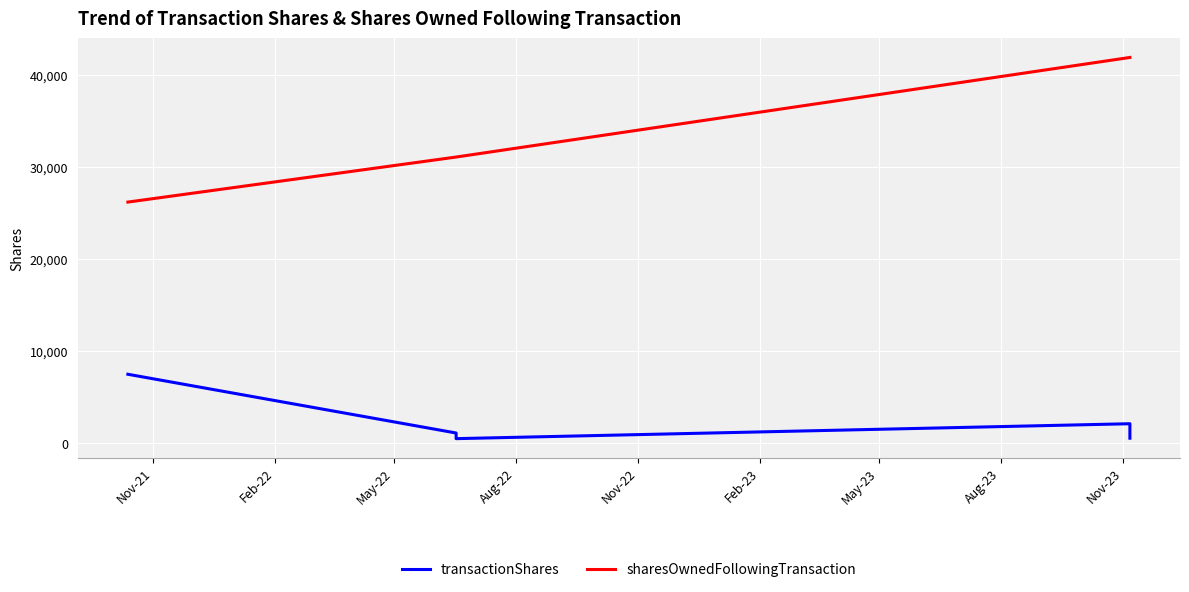

Where does the transactionShares series first go above 1127?

Nov-21